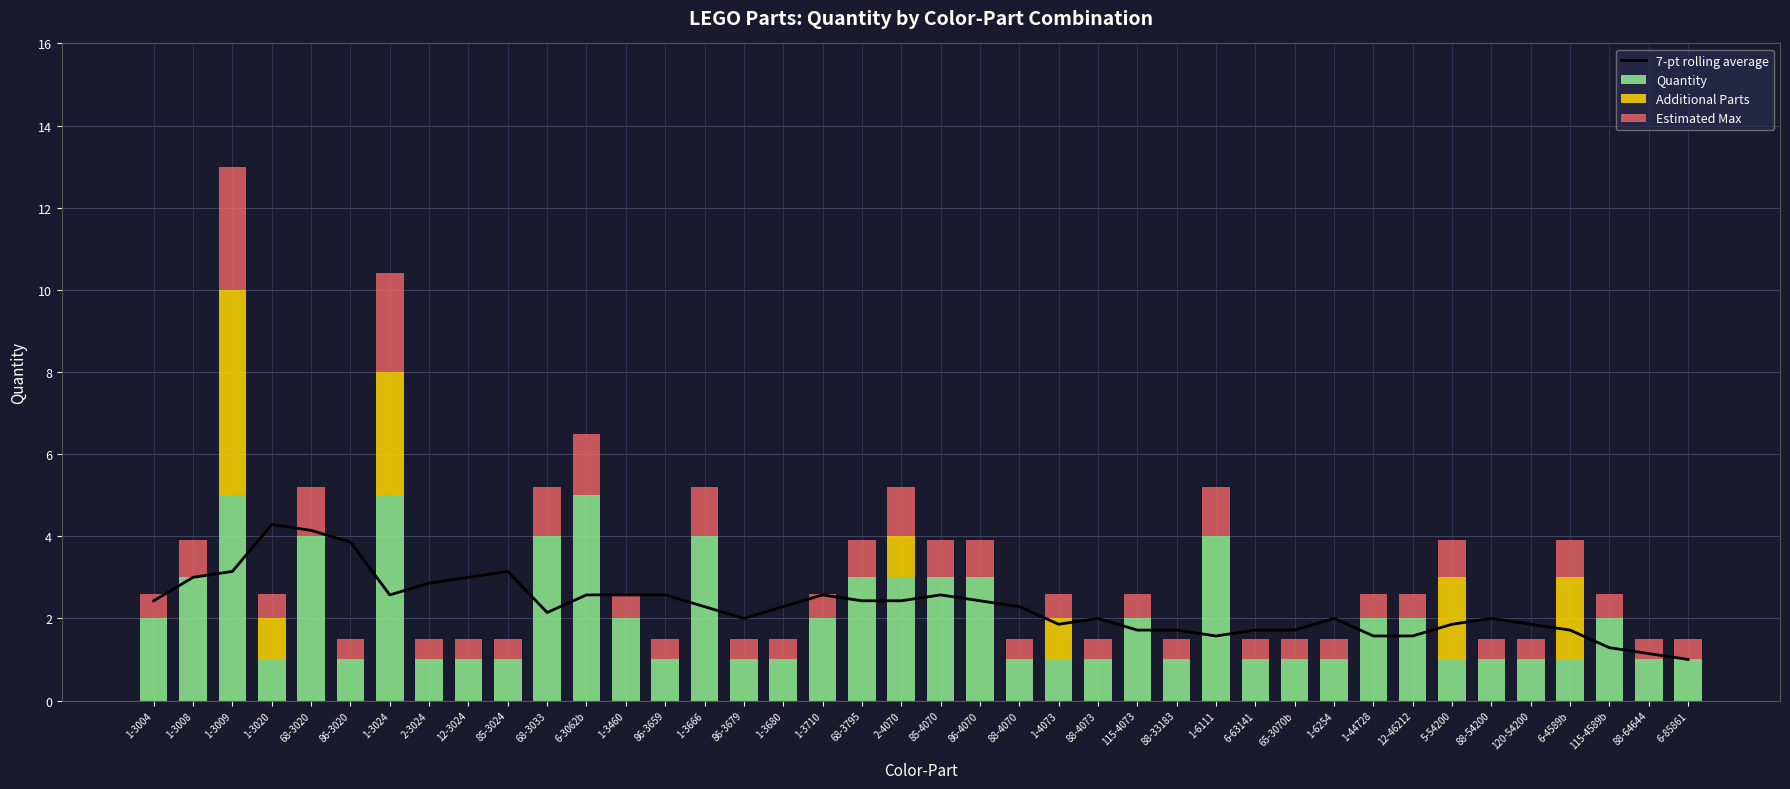

What is the difference between the second highest and minimum values in the Estimated Max series?

1.9